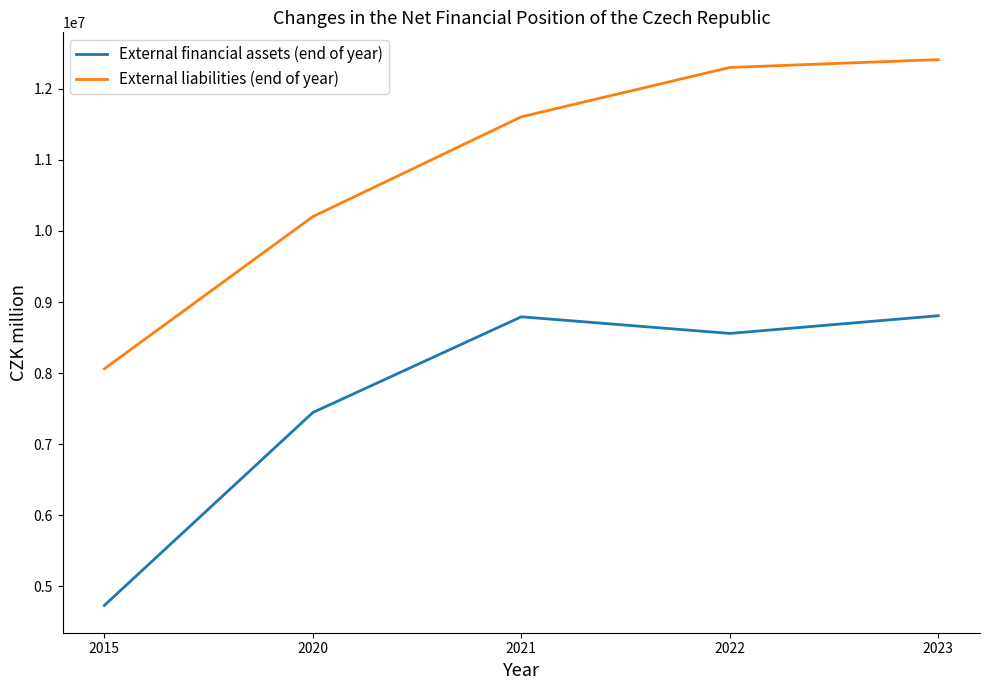

What is the average value of the External liabilities (end of year) series?

10915856